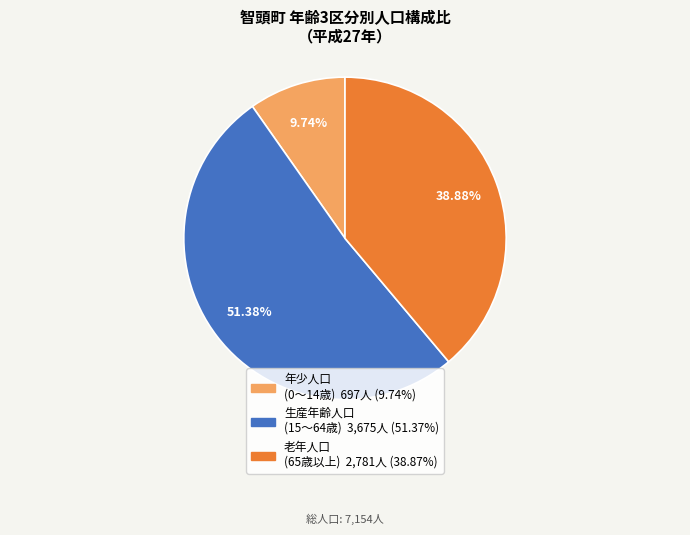

Combined, do 老年人口 (65歳以上) and 年少人口 (0～14歳) account for over 50%?

No